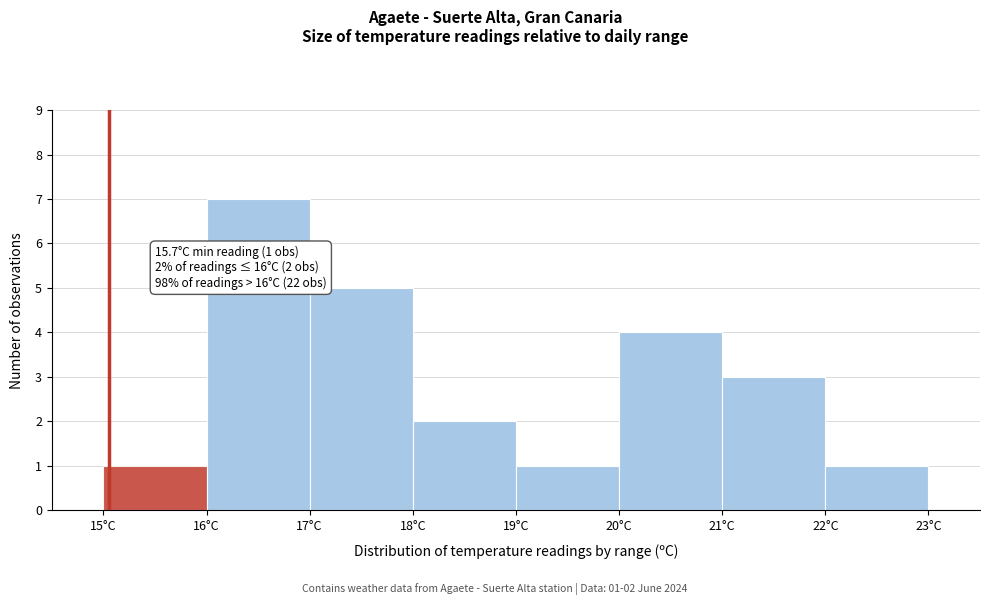

Over which range of the x-axis is the bar tallest?

16 to 17